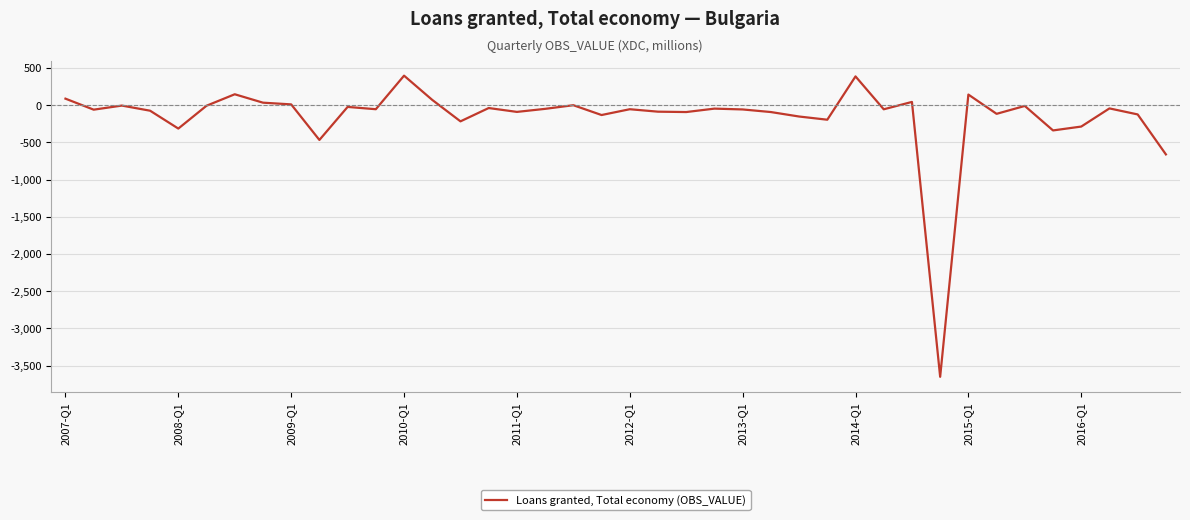

What is the smallest value displayed?

-3651